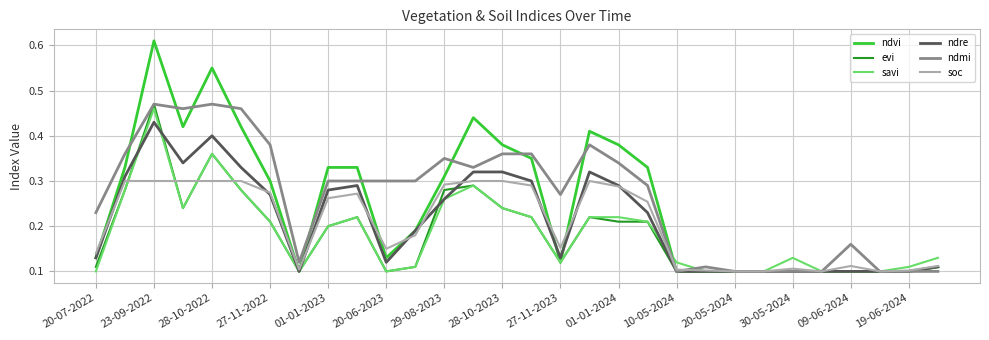

Which series has the widest spread of values?

ndvi